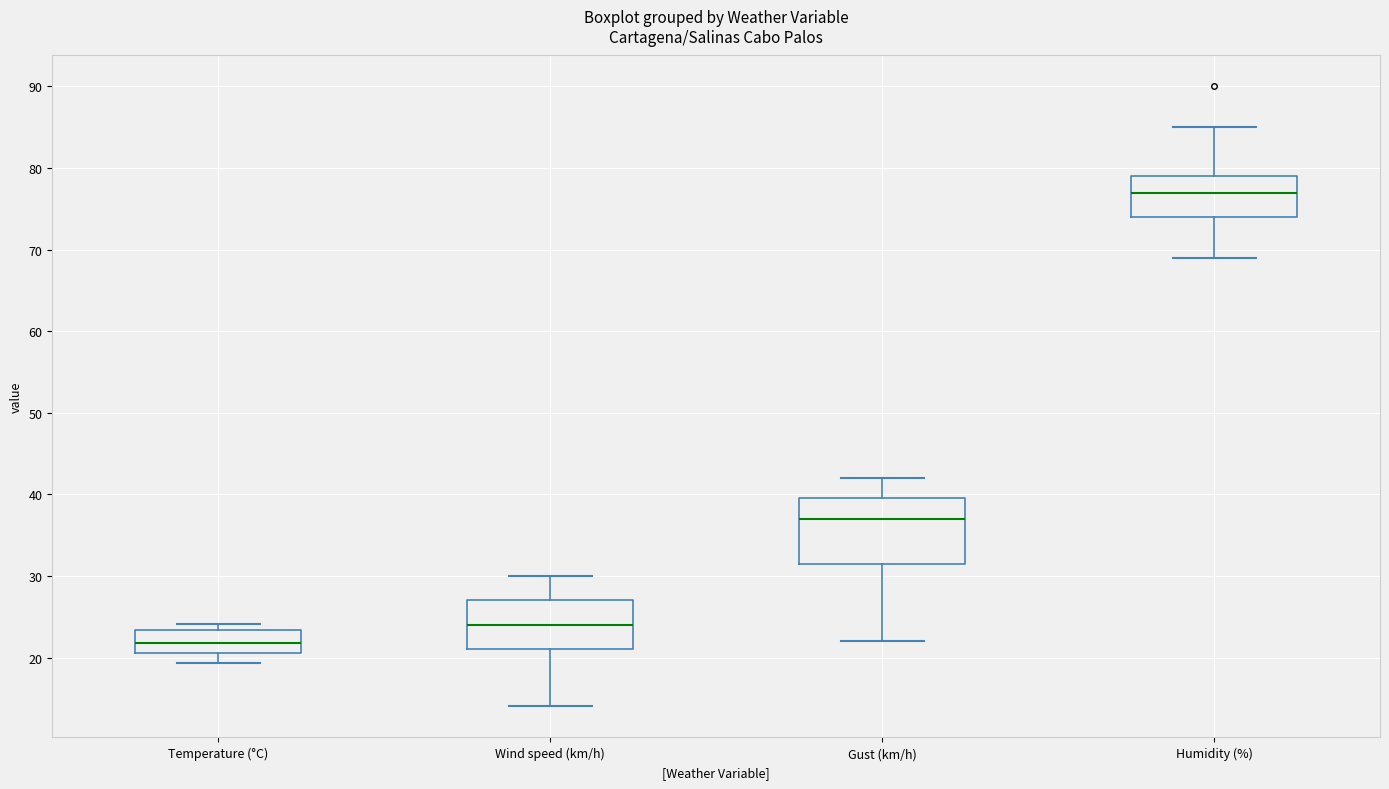

Which box is the tallest, from its lower edge to its upper edge?

Gust (km/h)